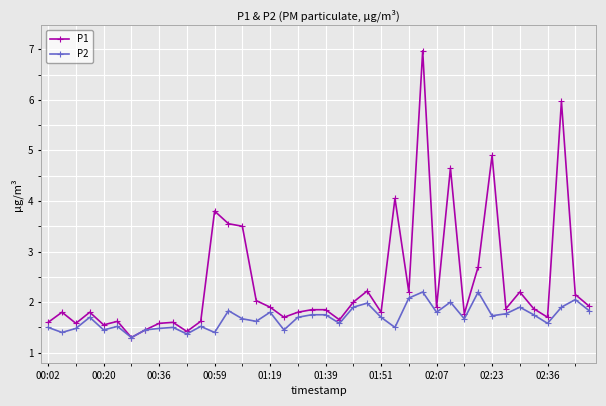

Rank the series by their maximum value, from highest to lowest.

P1, P2